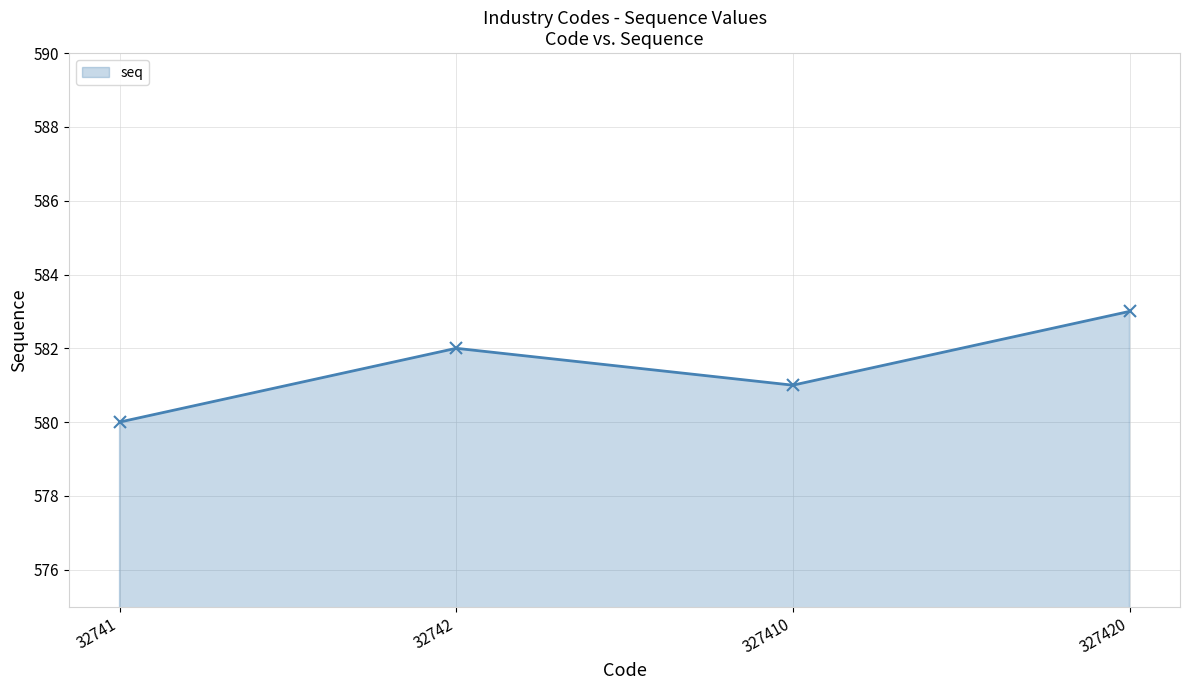

How many data points does each series have?

4